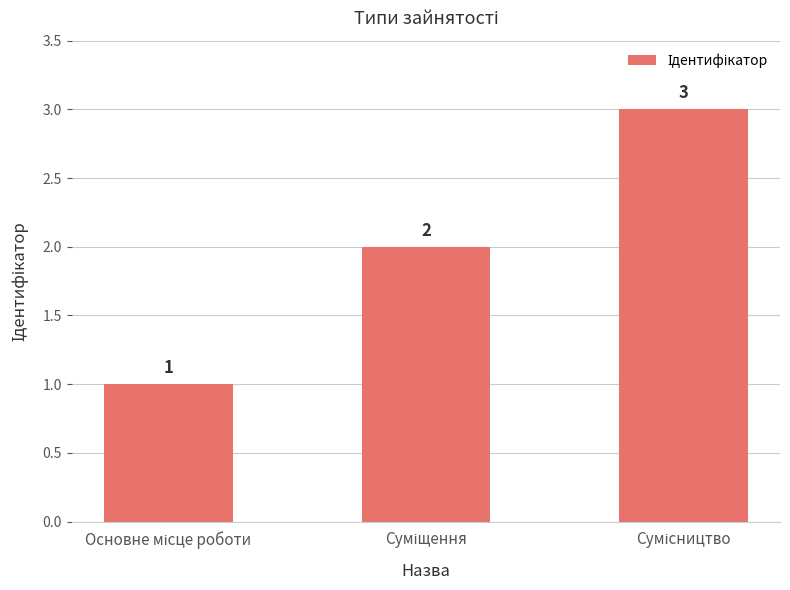

What is the value of the 2nd bar from the left?

2